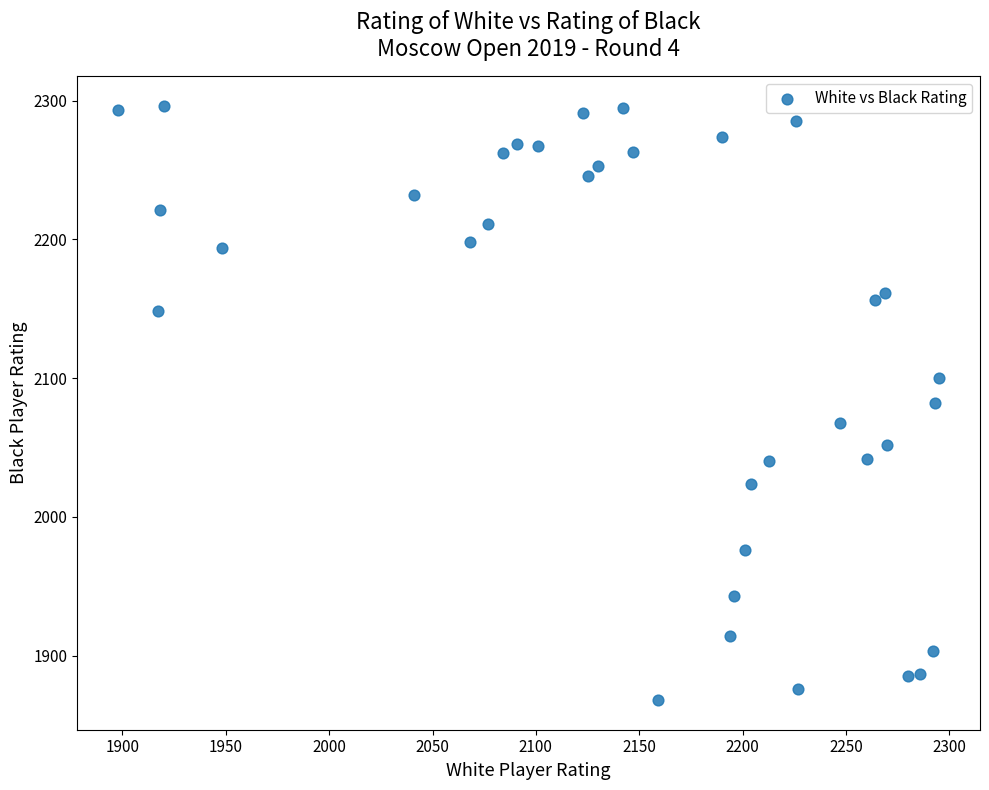

What is the range of X values (max minus min)?

397